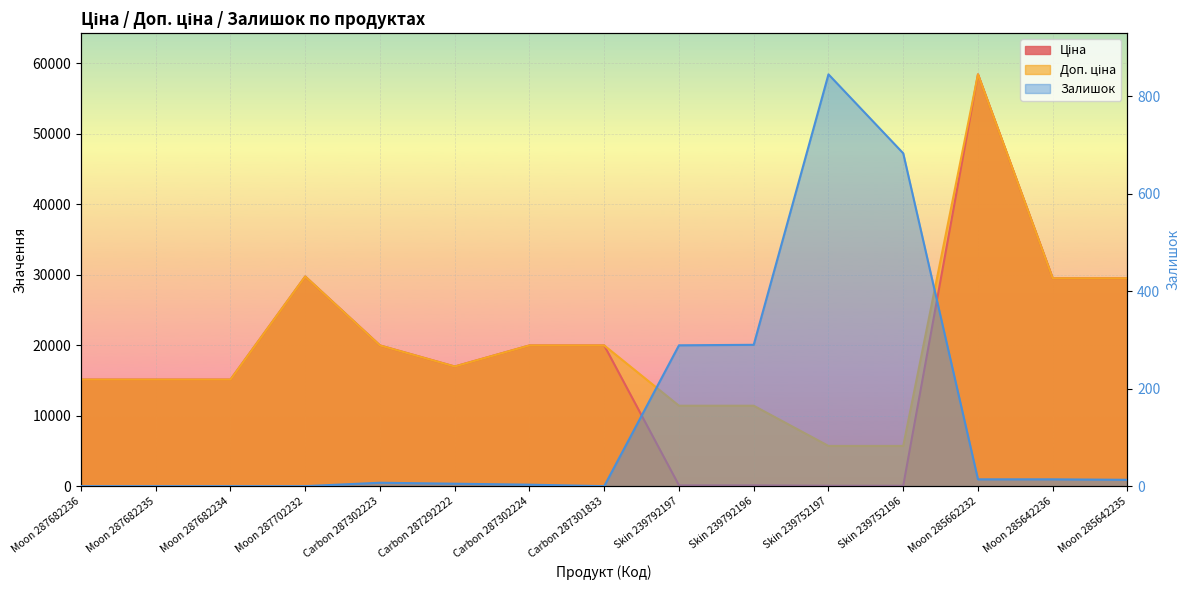

In Залишок, how many points are higher than both neighbors (excluding endpoints)?

2